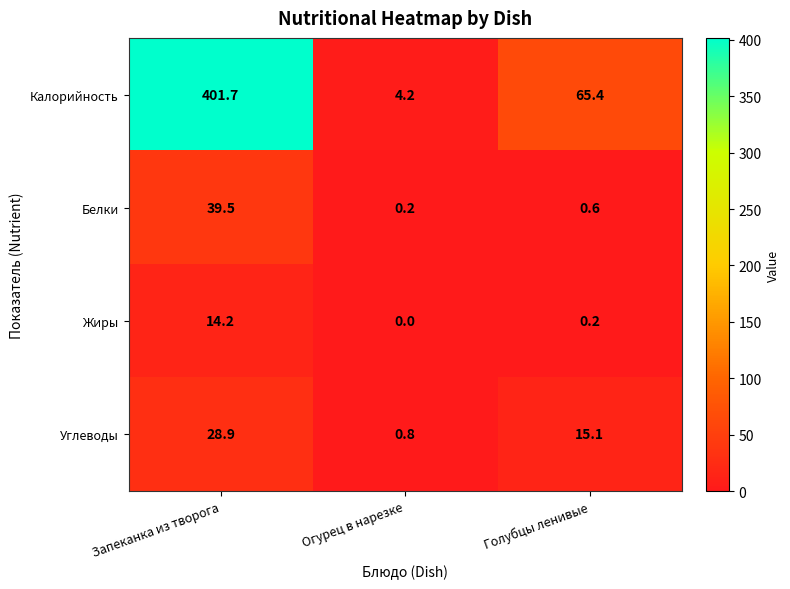

True or false: Углеводы has a value of 0.3 at Огурец в нарезке.

False